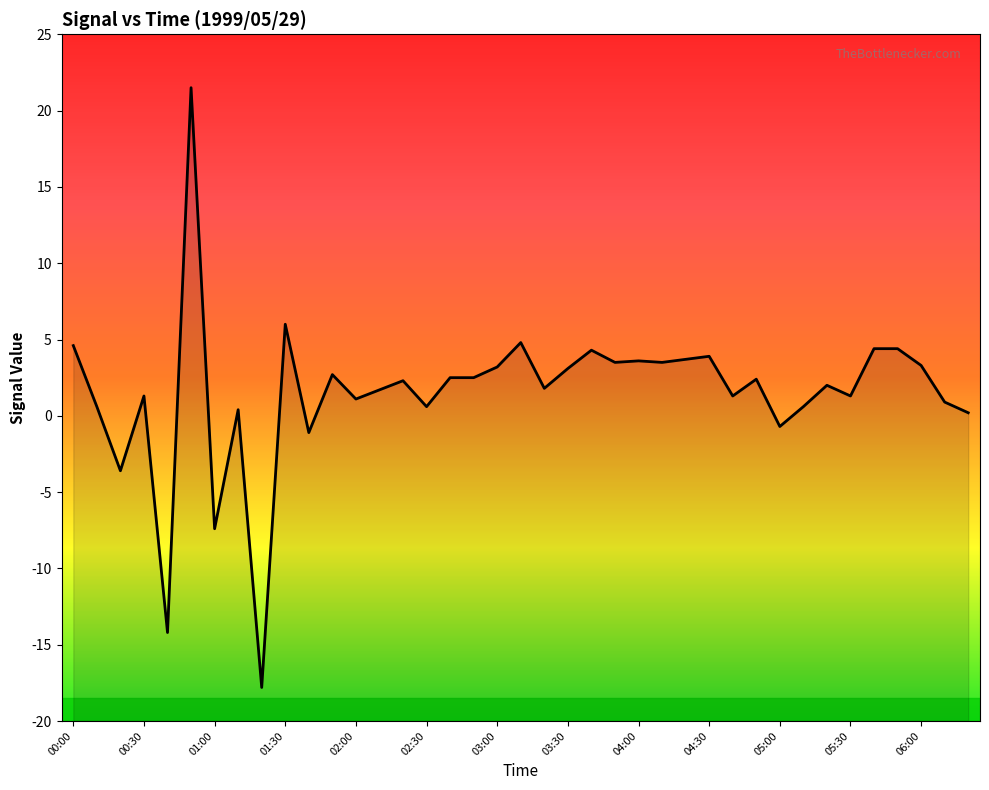

At which label is the value closest to 1?

37